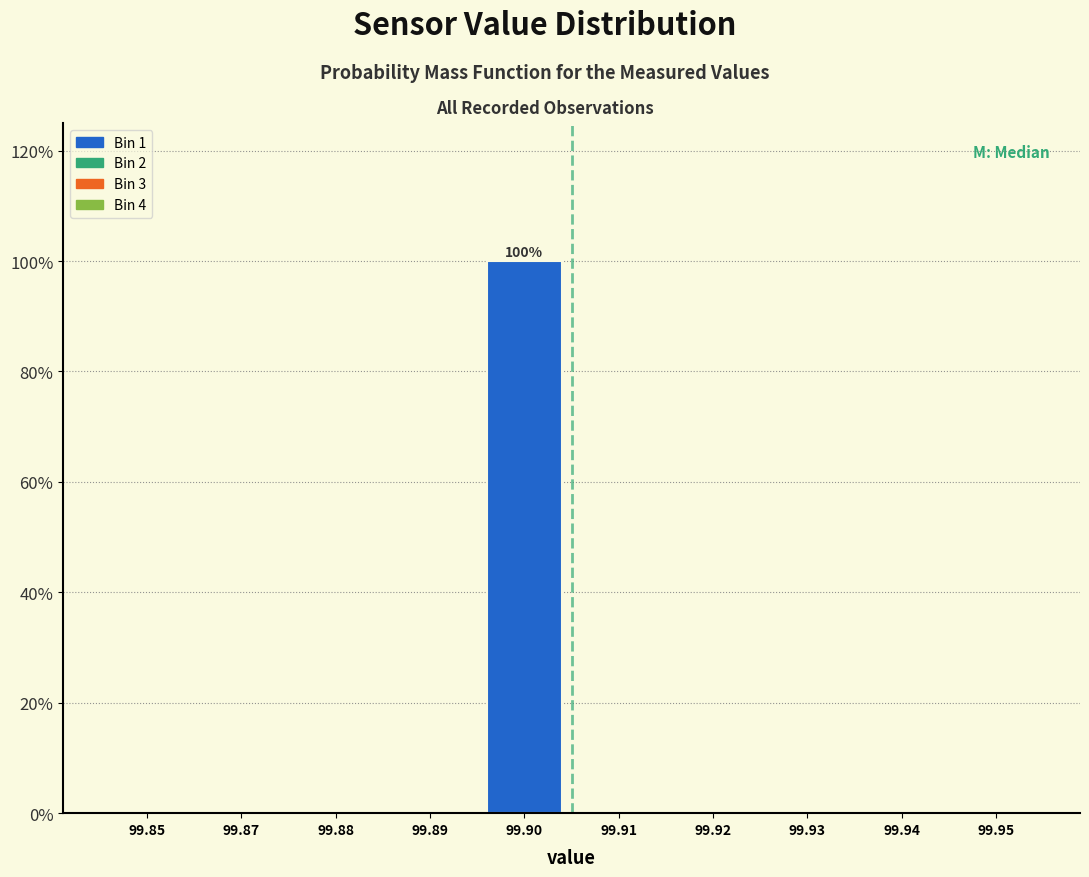

Reading left to right, what are all the values shown in this chart?

99.85=0	99.87=0	99.88=0	99.89=0	99.90=100	99.91=0	99.92=0	99.93=0	99.94=0	99.95=0